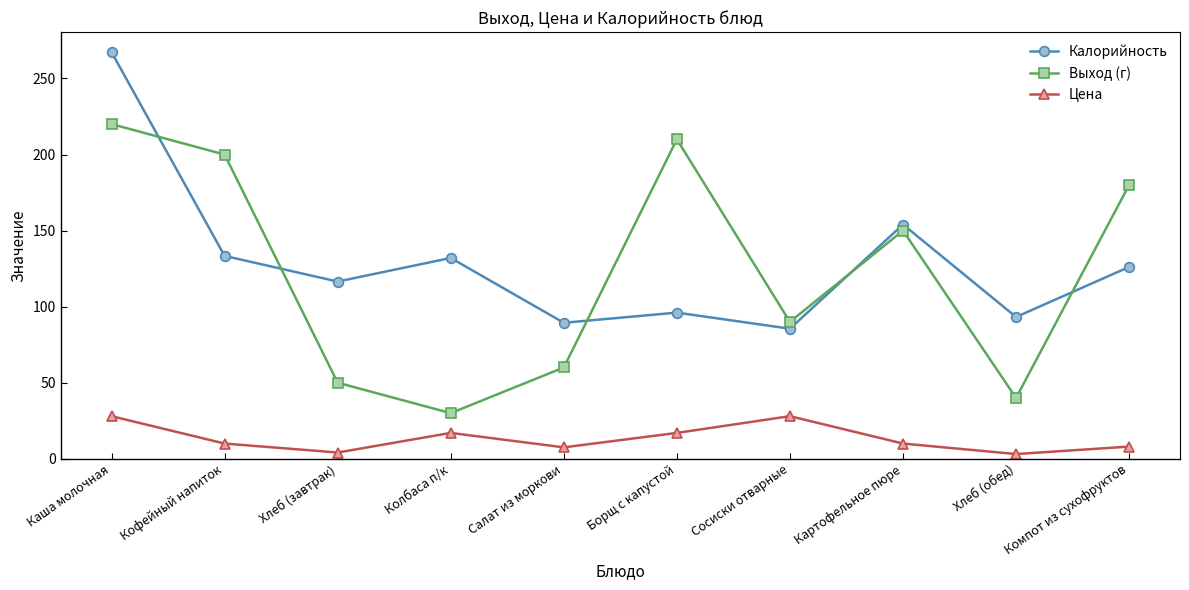

True or false: Цена and Калорийность intersect in this chart.

False